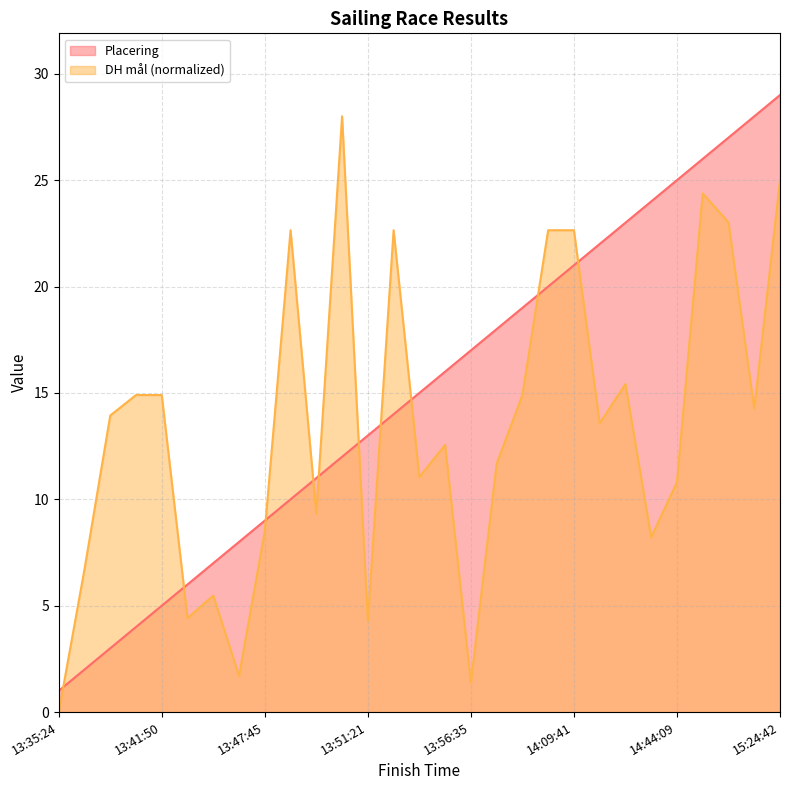

Is the value of Placering at 15:00:35 greater than the value of DH mål at 13:49:49?

Yes